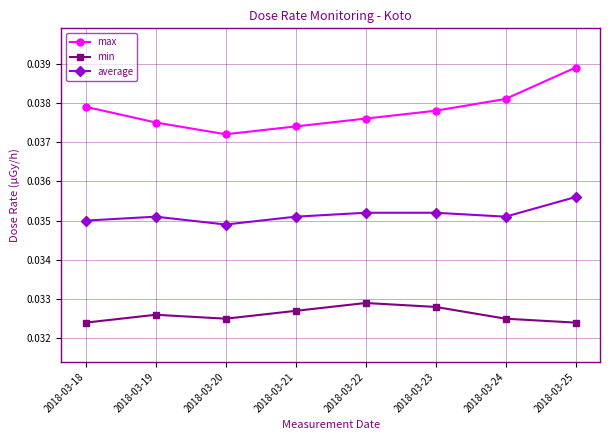

How many lines are shown in the chart?

3